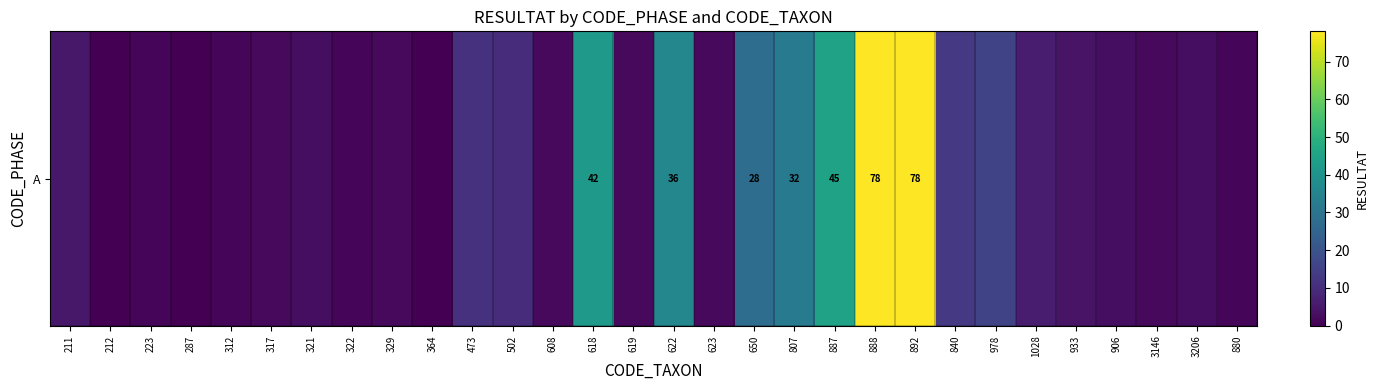

List the labels in order of value, smallest first.

212, 287, 364, 223, 312, 322, 880, 317, 329, 608, 619, 623, 3146, 321, 906, 3206, 933, 211, 1028, 502, 473, 840, 978, 650, 807, 622, 618, 887, 888, 892